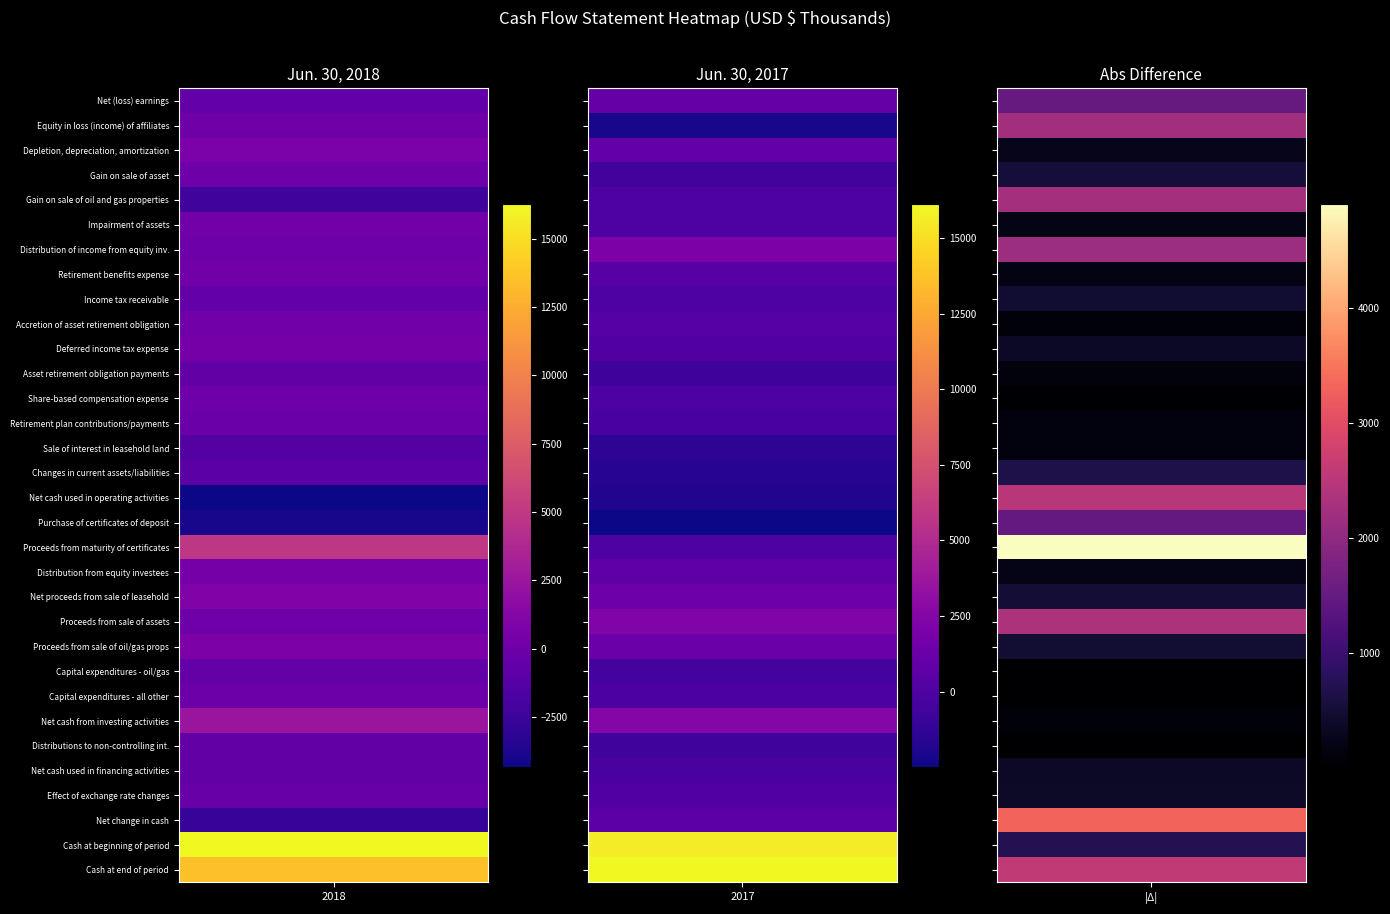

Reading left to right, list all the values displayed in this chart.

Net (loss) earnings: -465	1046
Equity in loss (income) of affiliates: 97	-2125
Depletion, depreciation, amortization: 694	942
Gain on sale of asset: 0	-527
Gain on sale of oil and gas properties: -2250	0
Impairment of assets: 202	0
Distribution of income from equity inv.: 0	2164
Retirement benefits expense: 222	404
Income tax receivable: -460	0
Accretion of asset retirement obligation: 211	296
Deferred income tax expense: 420	64
Asset retirement obligation payments: -589	-713
Share-based compensation expense: -6	23
Retirement plan contributions/payments: -215	-359
Sale of interest in leasehold land: -1272	-1418
Changes in current assets/liabilities: -975	-1627
Net cash used in operating activities: -4321	-1830
Purchase of certificates of deposit: -3958	-2480
Proceeds from maturity of certificates: 4911	0
Distribution from equity investees: 417	652
Net proceeds from sale of leasehold: 929	1418
Proceeds from sale of assets: 0	2360
Proceeds from sale of oil/gas props: 770	1238
Capital expenditures - oil/gas: -473	-498
Capital expenditures - all other: -114	-120
Net cash from investing activities: 2482	2570
Distributions to non-controlling int.: -594	-617
Net cash used in financing activities: -594	-239
Effect of exchange rate changes: -309	73
Net change in cash: -2742	574
Cash at beginning of period: 16281	15550
Cash at end of period: 13539	16124